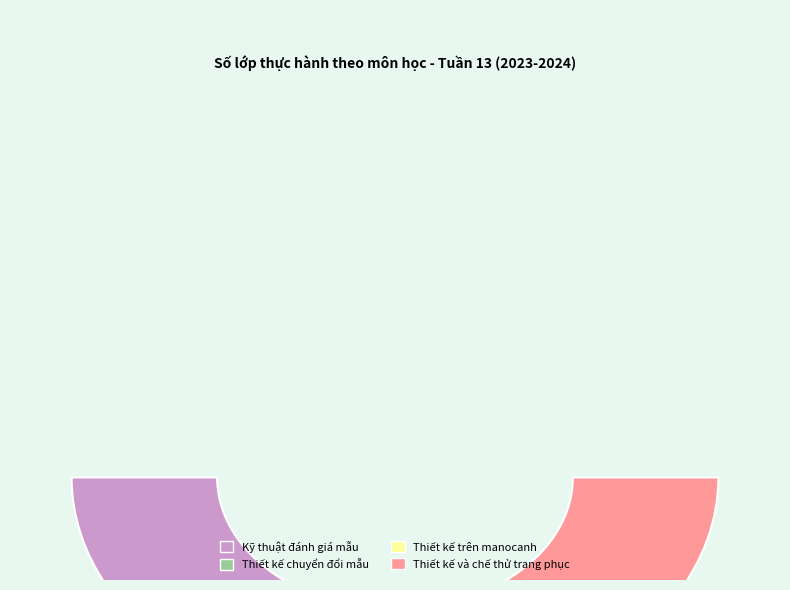

What is the largest slice in the pie chart?

Thiết kế và chế thử trang phục truyền thống - GF6048